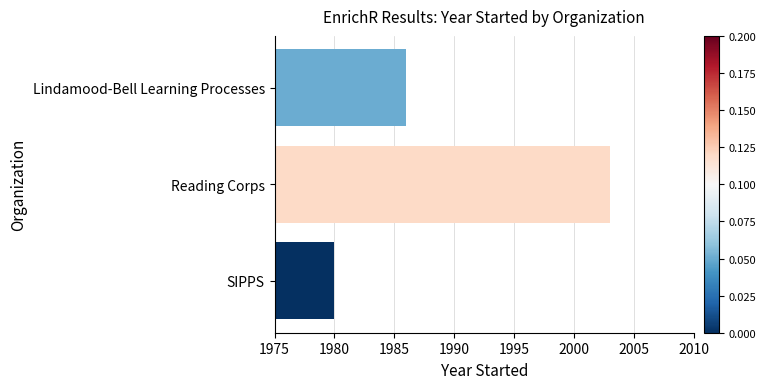

Rank the categories by value from lowest to highest.

SIPPS, Lindamood-Bell Learning Processes, Reading Corps